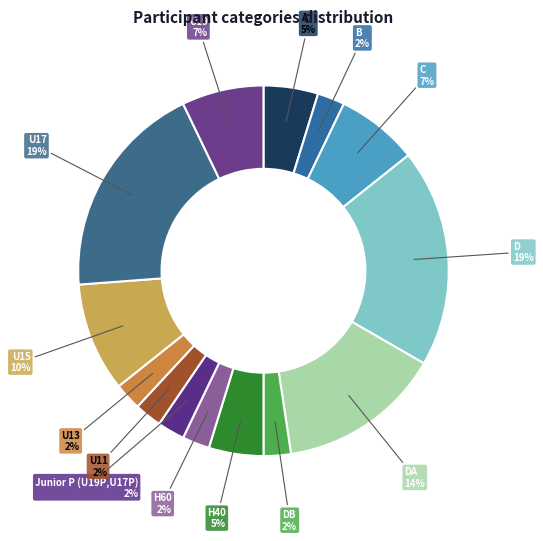

How many slices are in this pie chart?

14